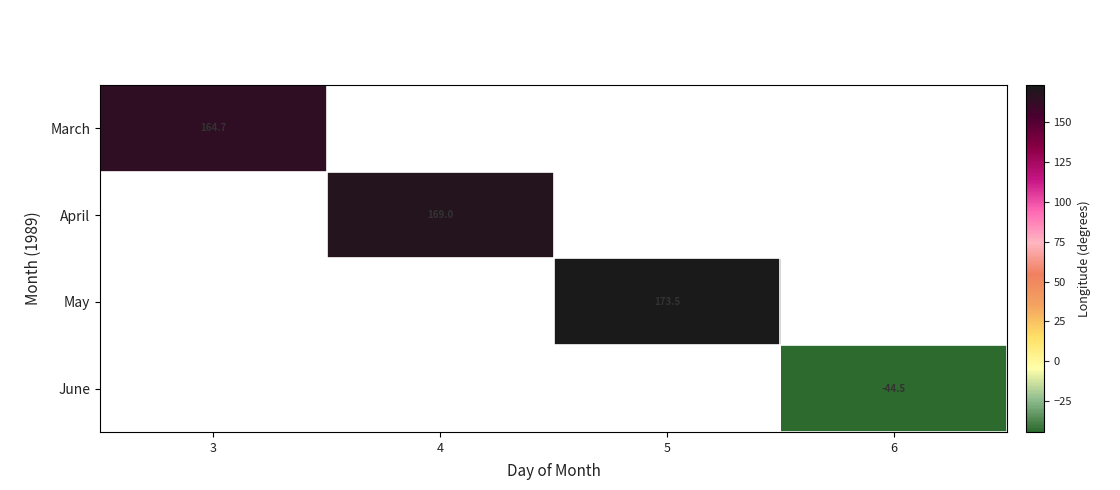

Between 6 and 4, which is larger?

4